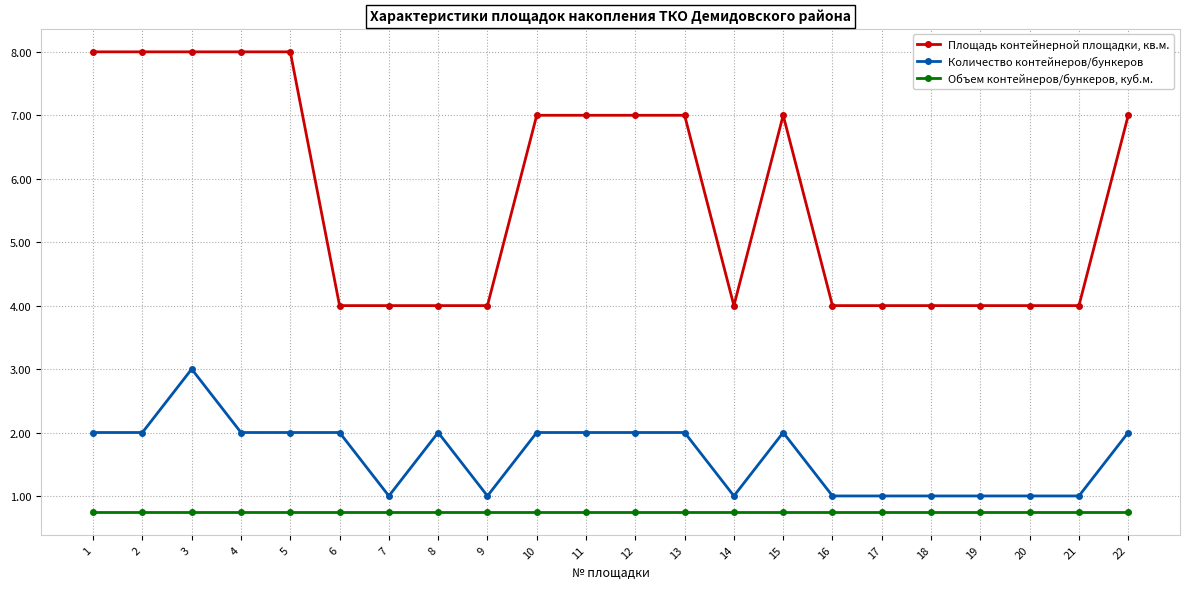

What is the difference between the Площадь контейнерной площадки, кв.м. values at 14 and 2?

4.0